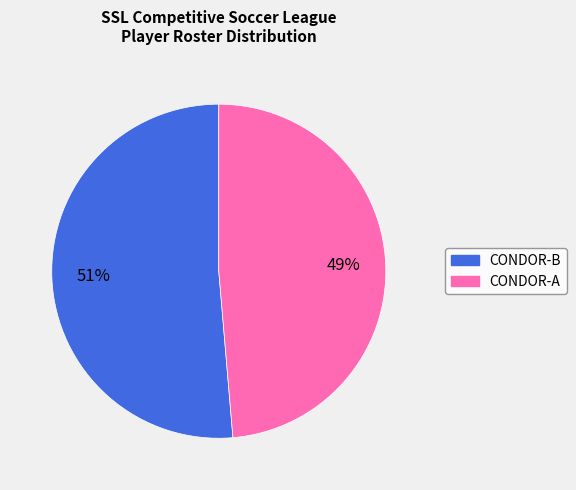

To the nearest percent, what is the combined percentage of CONDOR-B and CONDOR-A?

100%